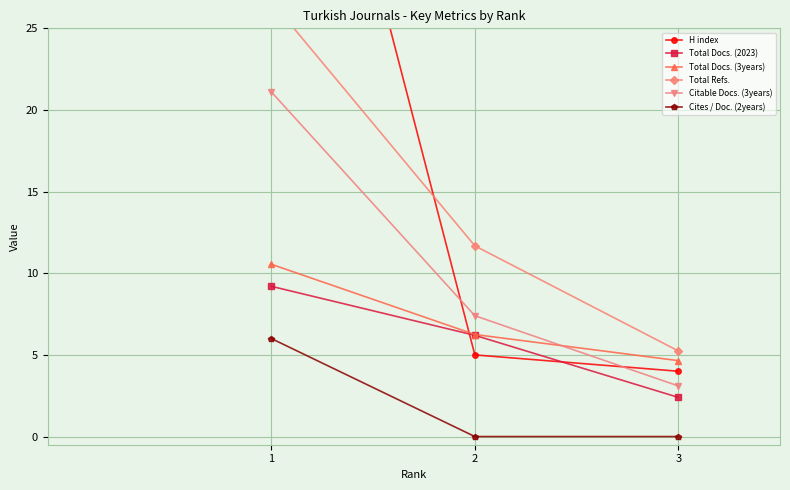

Rank the series at 1 from lowest to highest value.

Cites / Doc. (2years), Total Docs. (2023), Total Docs. (3years), Citable Docs. (3years), Total Refs., H index